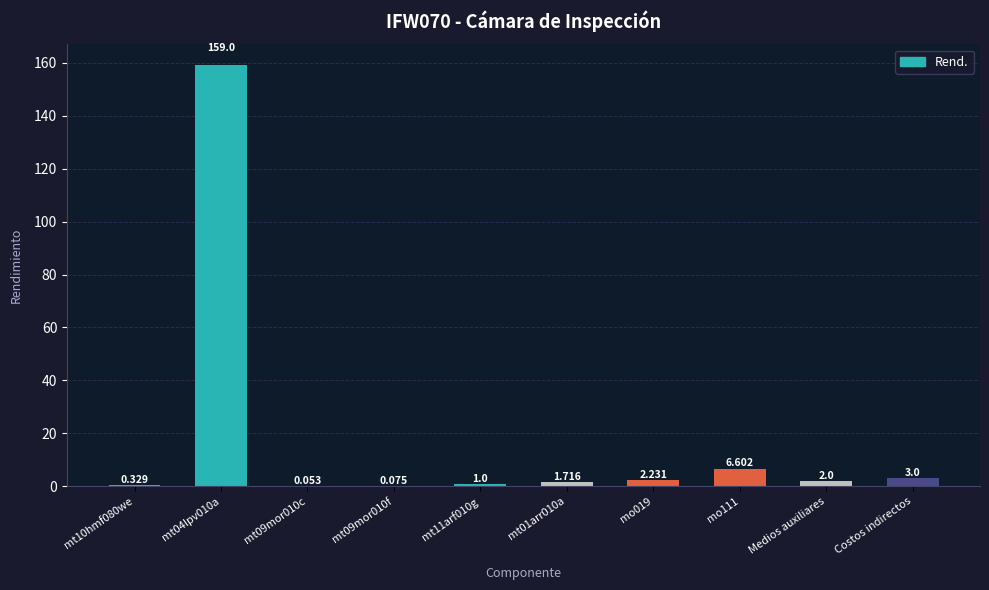

Count the number of categories in the chart.

10